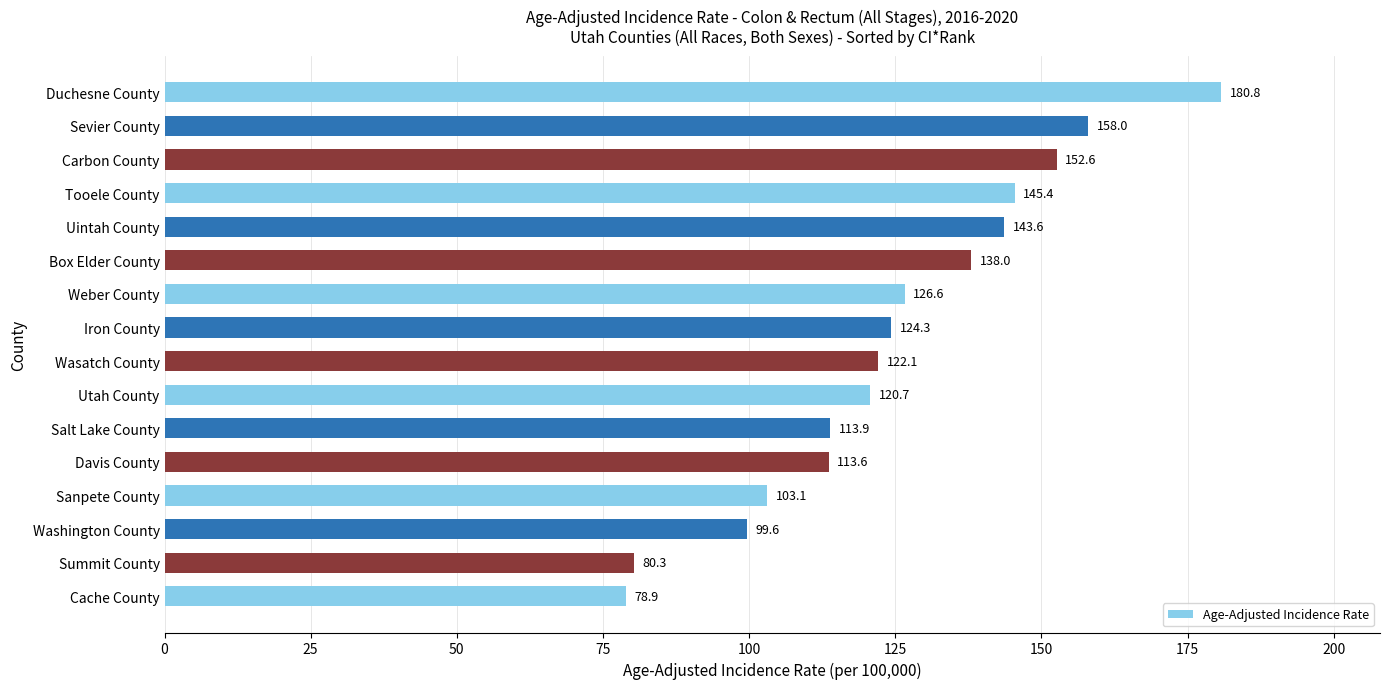

List the labels in order of value, smallest first.

Cache County, Summit County, Washington County, Sanpete County, Davis County, Salt Lake County, Utah County, Wasatch County, Iron County, Weber County, Box Elder County, Uintah County, Tooele County, Carbon County, Sevier County, Duchesne County